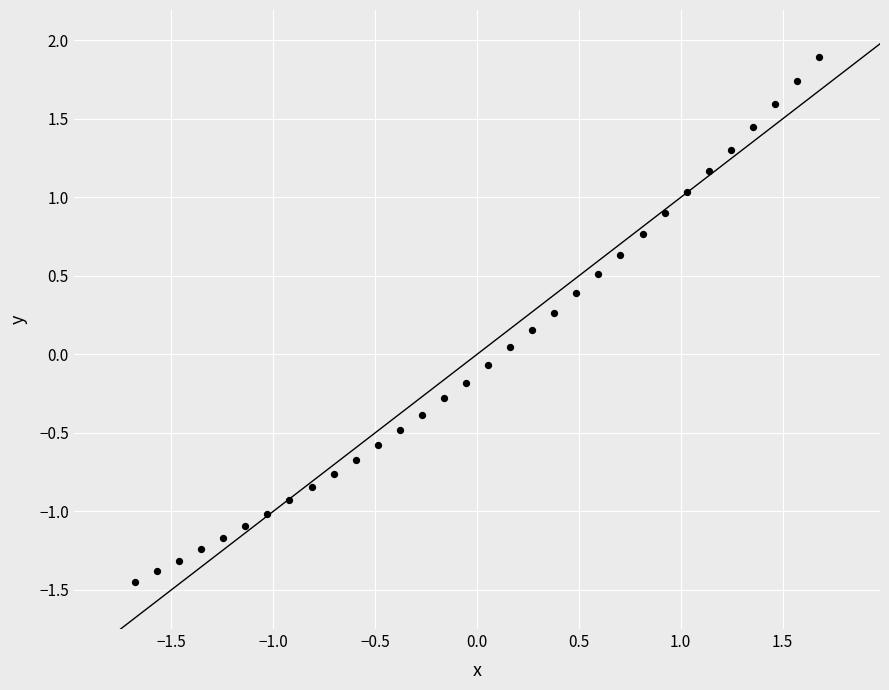

What is the range of Y values (max minus min)?

3.3